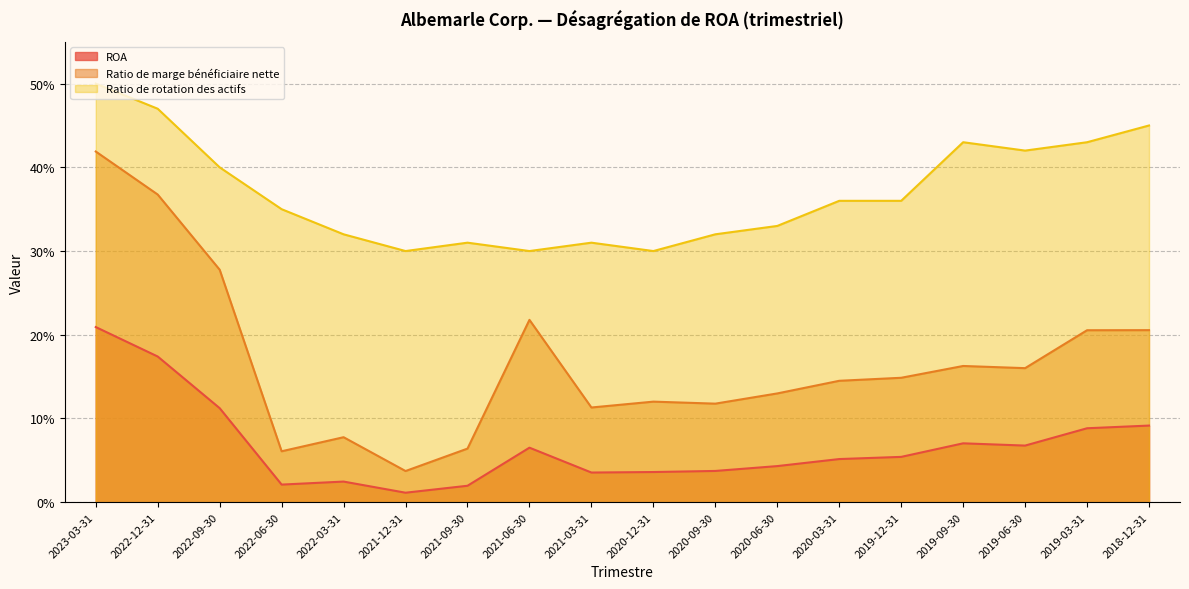

True or false: Ratio de marge bénéficiaire nette and Ratio de rotation des actifs cross at least once.

False